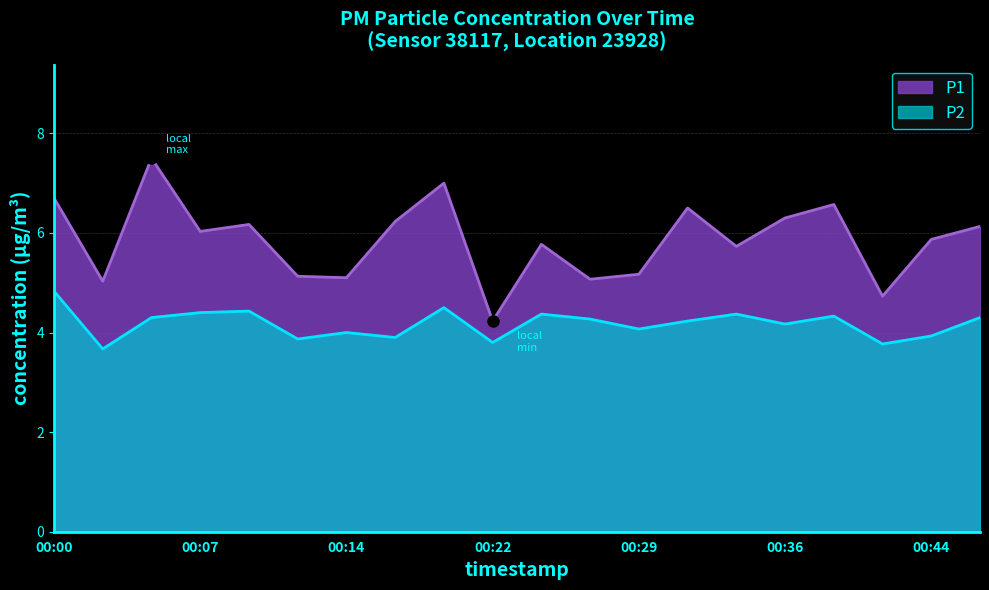

Rank the series by their maximum value, from highest to lowest.

P1, P2